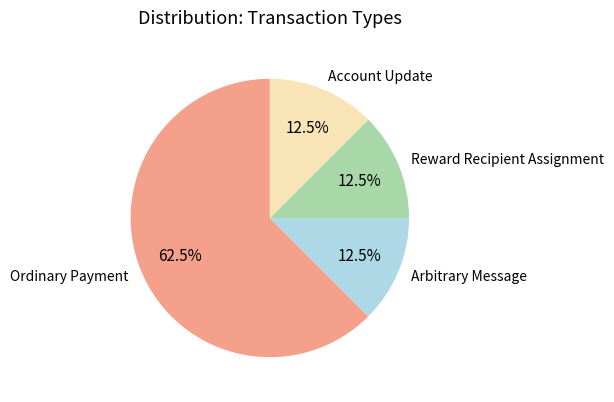

How many segments does this pie chart have?

4